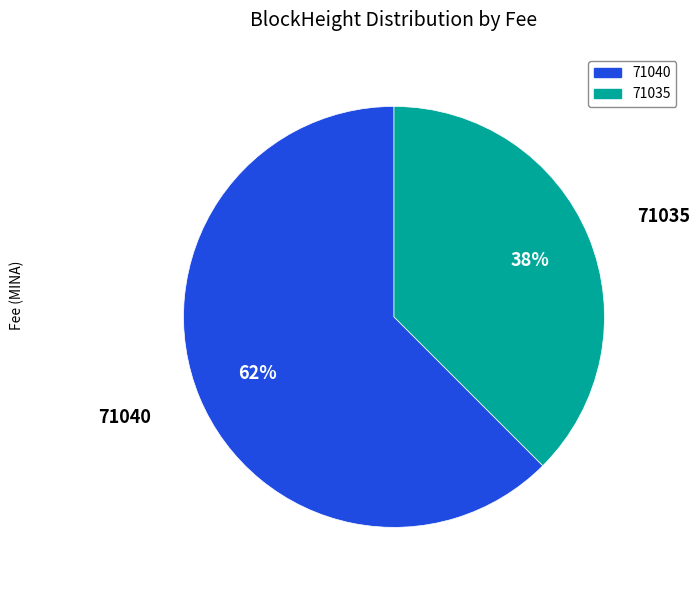

Count the number of slices in the pie.

2